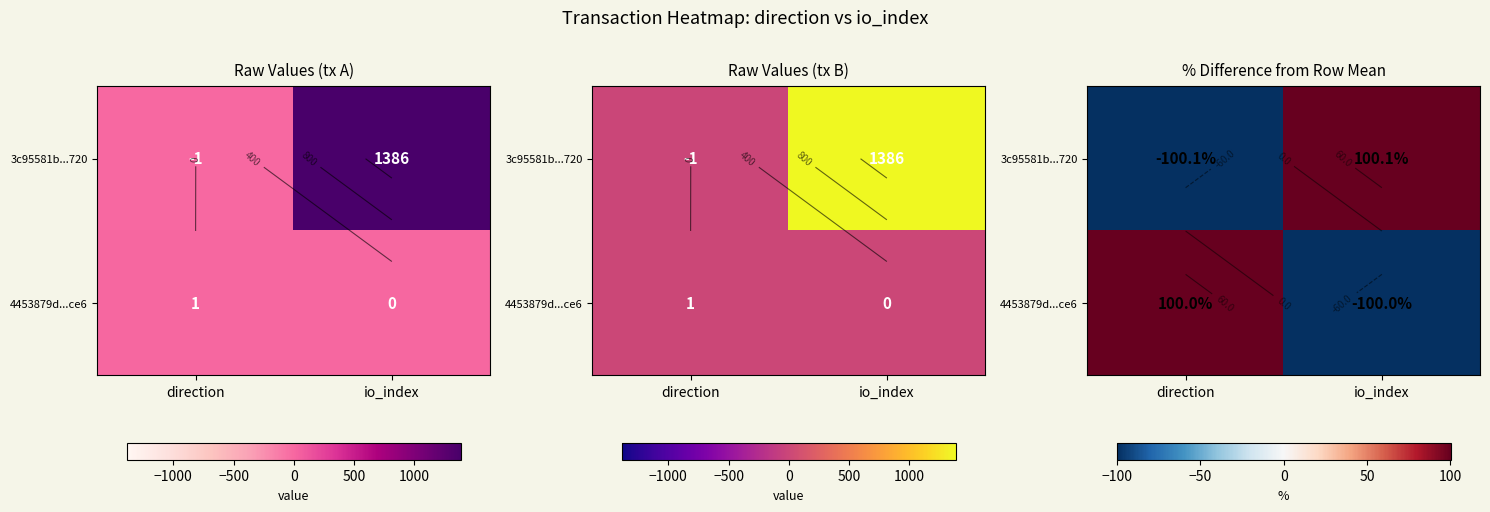

What is the smallest value displayed?

-100.1